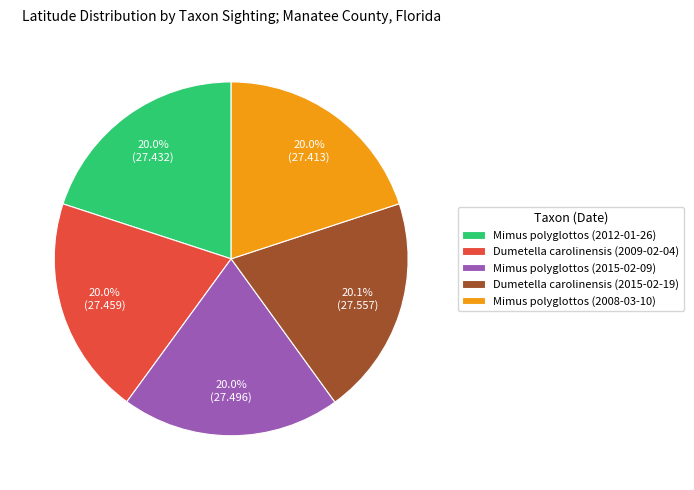

To the nearest percent, what is the combined percentage of Dumetella carolinensis (2009-02-04) and Mimus polyglottos (2015-02-09)?

40%